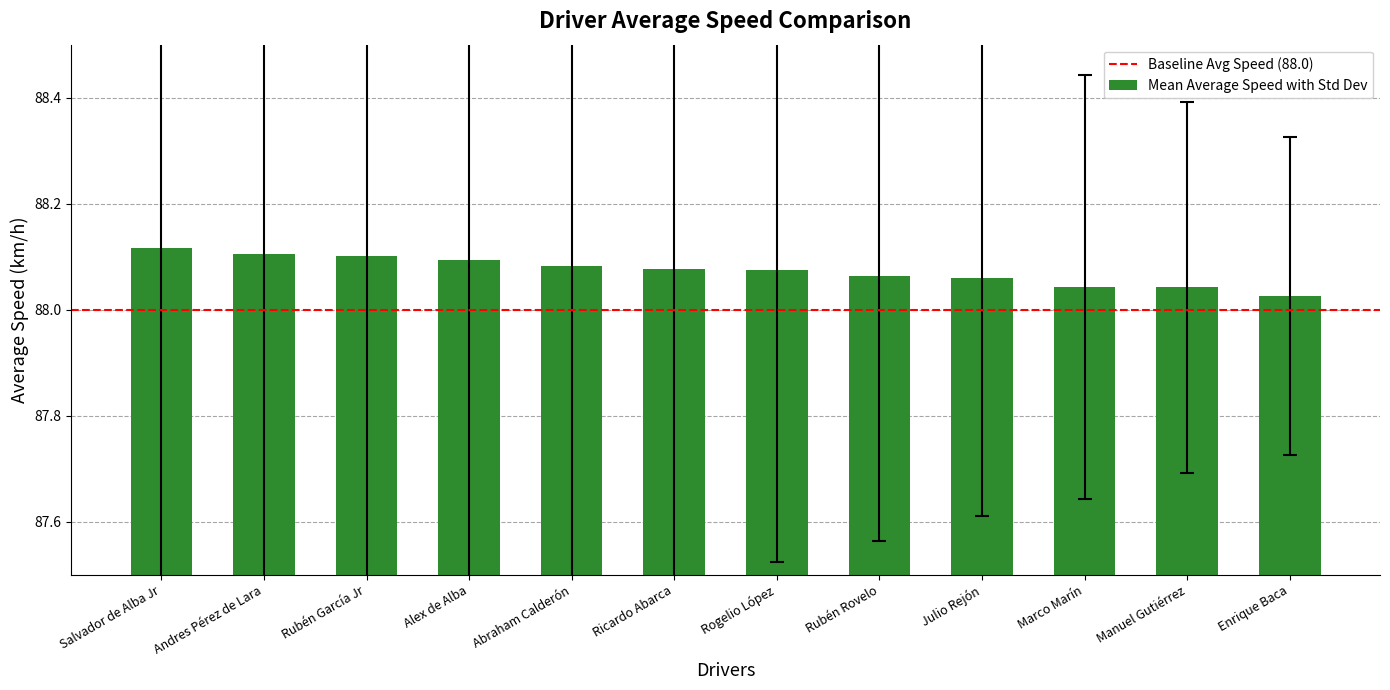

What position from the left is Andres Pérez de Lara?

2